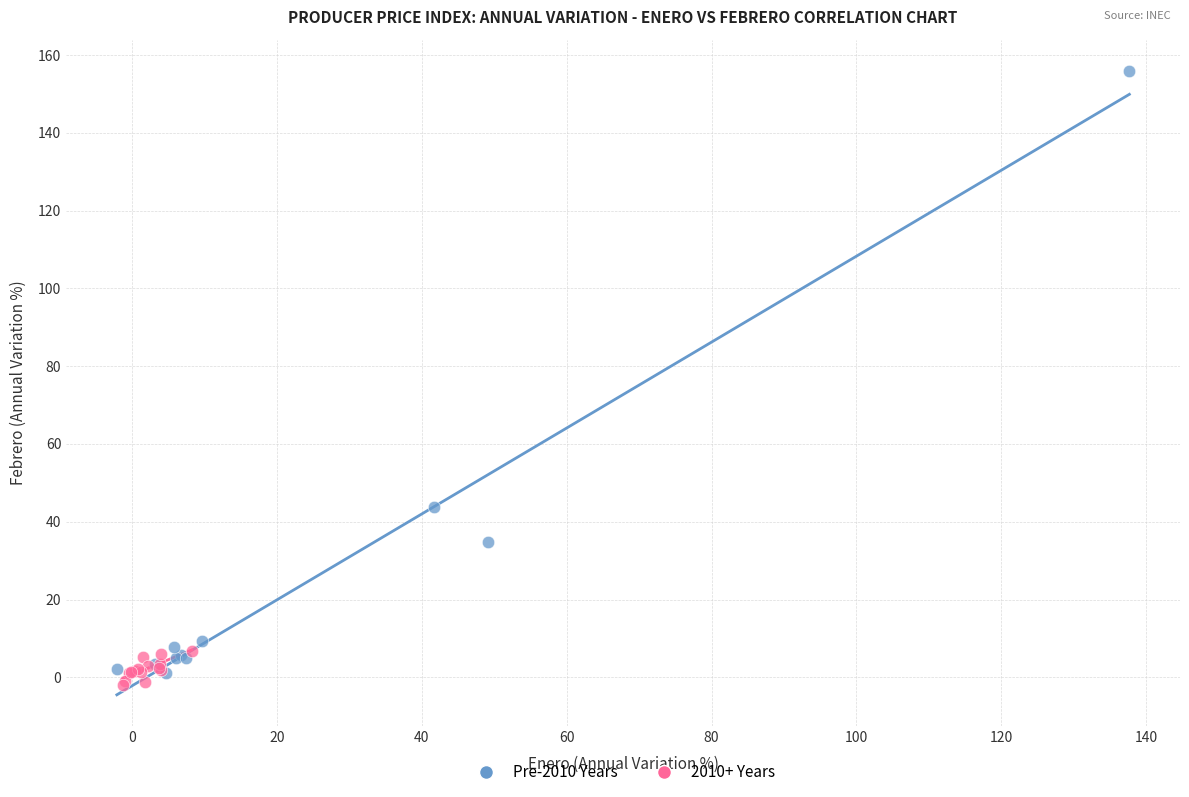

Which series reaches the maximum Y coordinate?

Pre-2010 Years